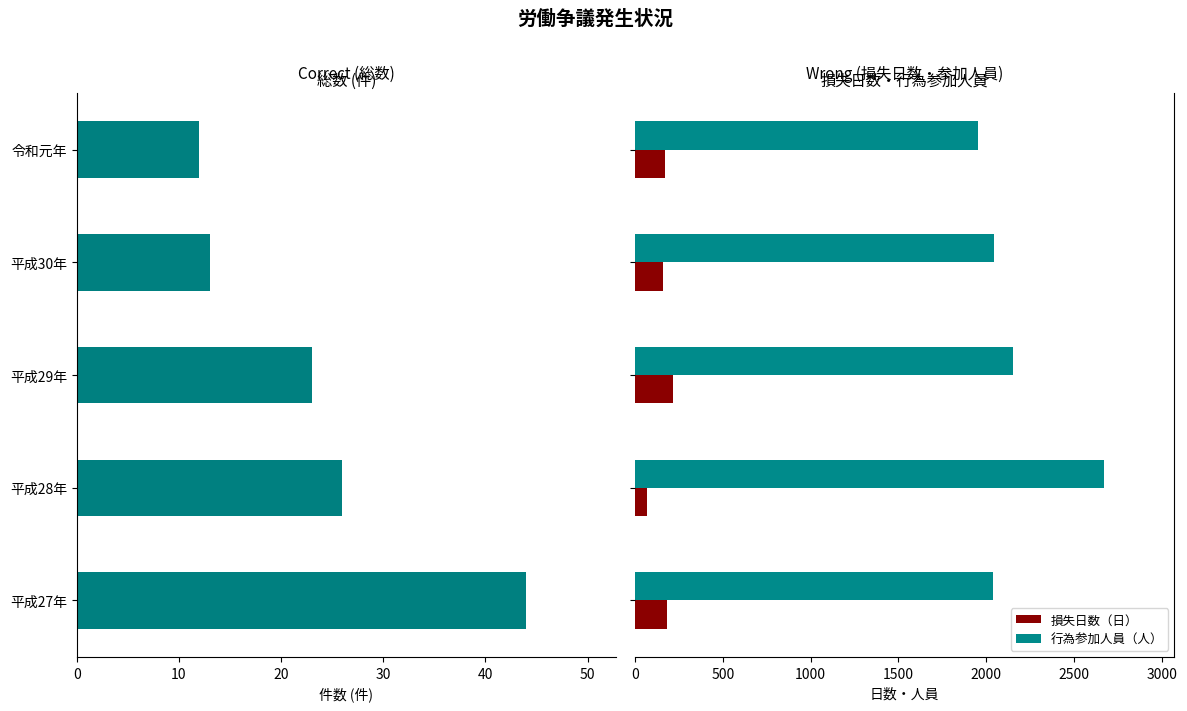

Count the number of data series in this chart.

3